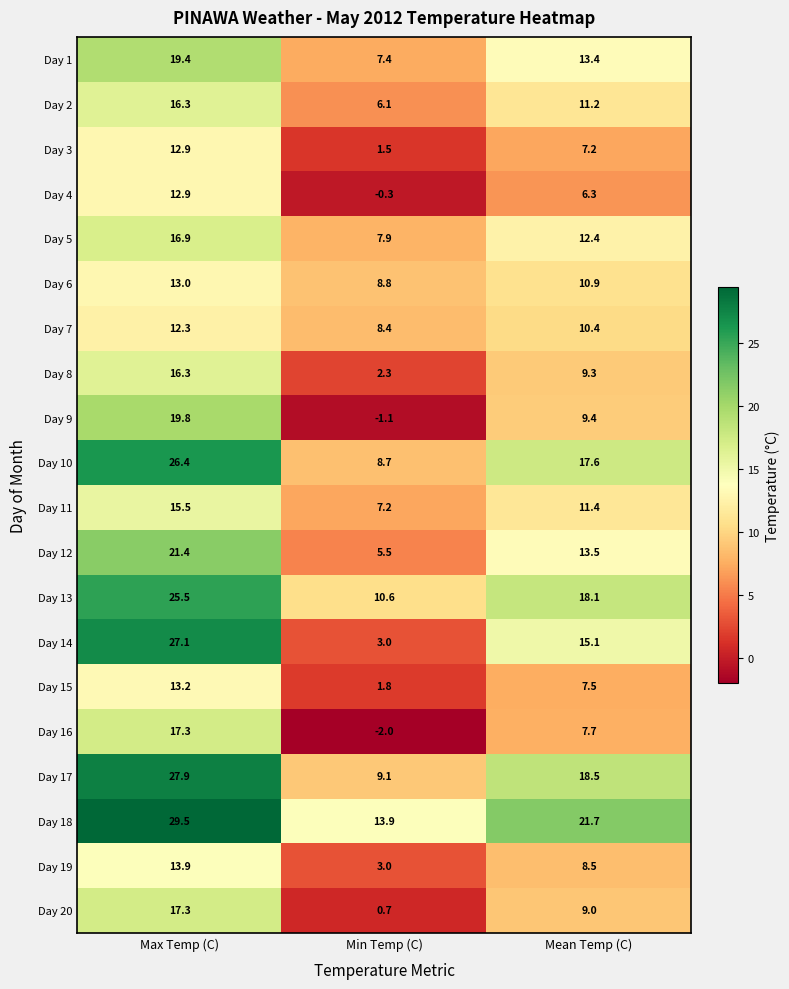

The Day 12 series shows 2.9 at Min Temp (C). True or false?

False